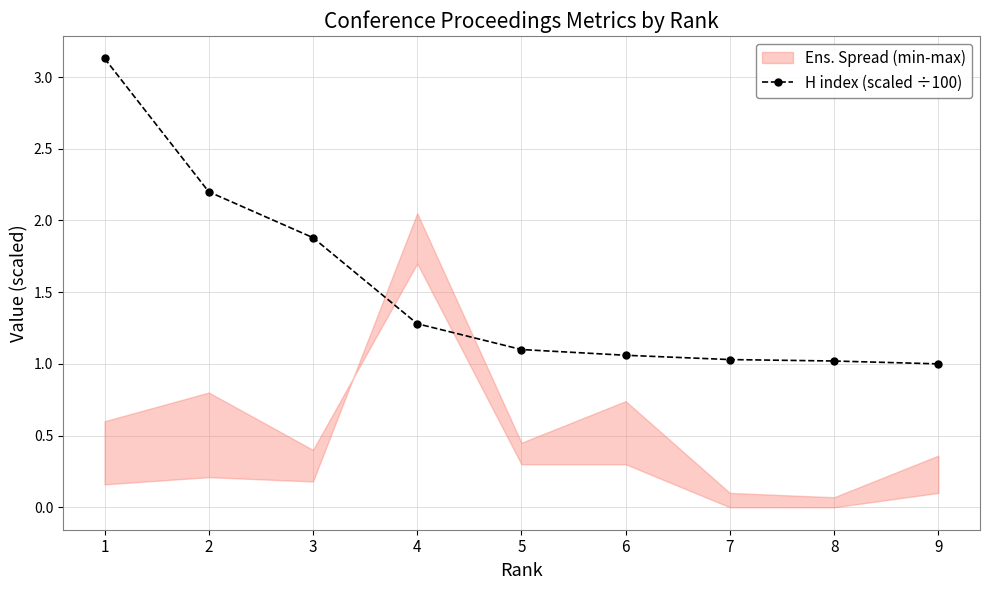

What is the difference between the maximum and minimum values?

2.1